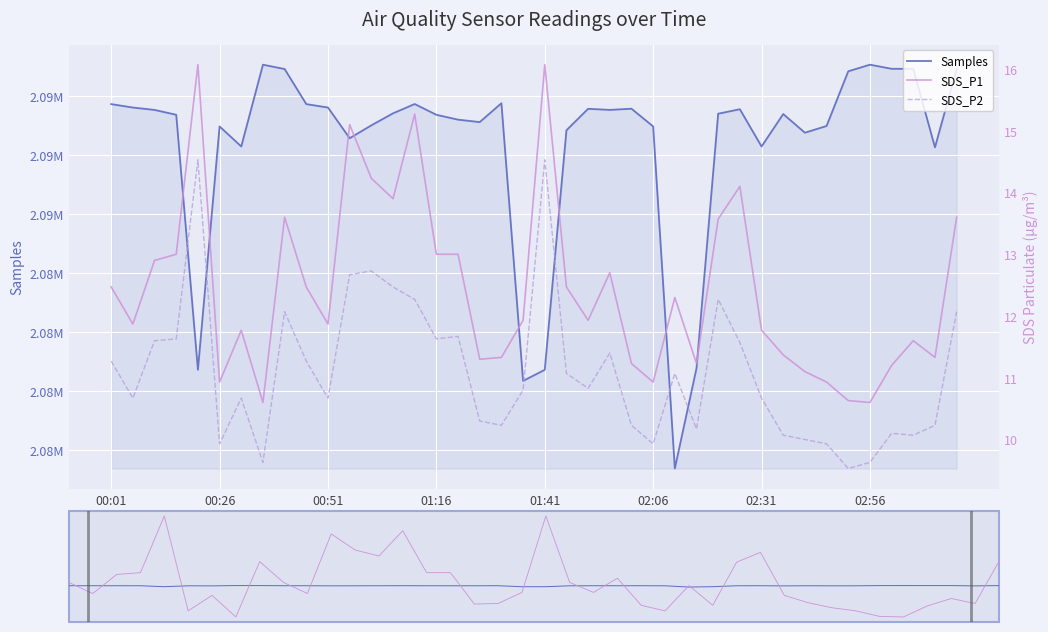

Is it true that SDS_P2 equals 17.8 at 00:01?

False